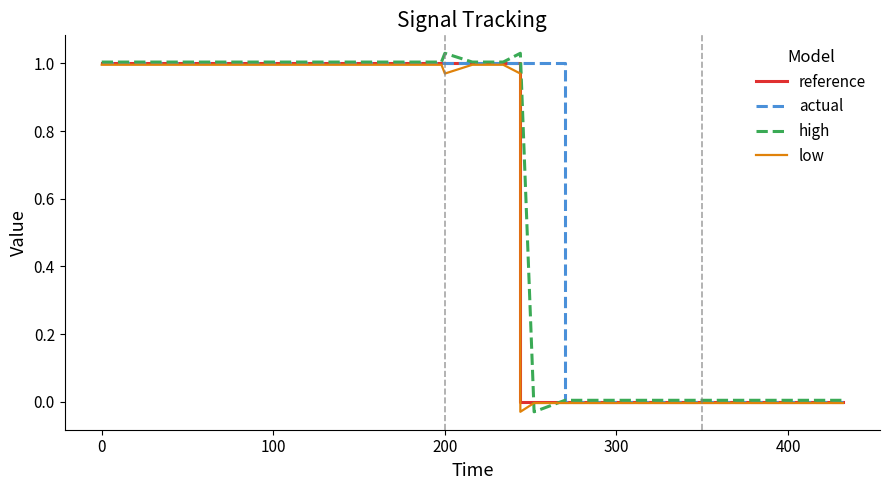

How many data points in low are above 0?

19